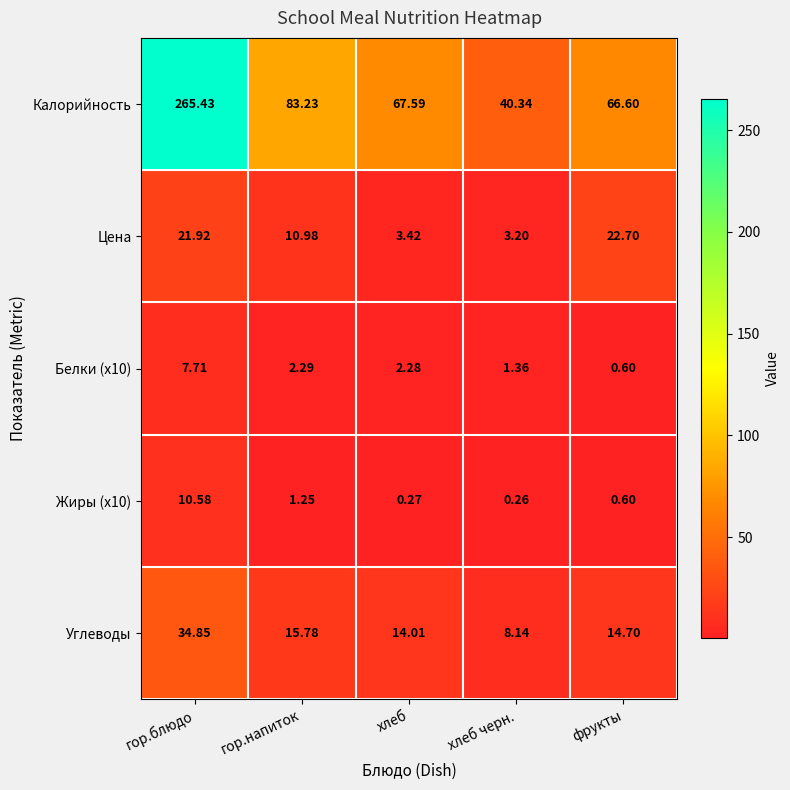

What is the greatest value displayed?

265.4